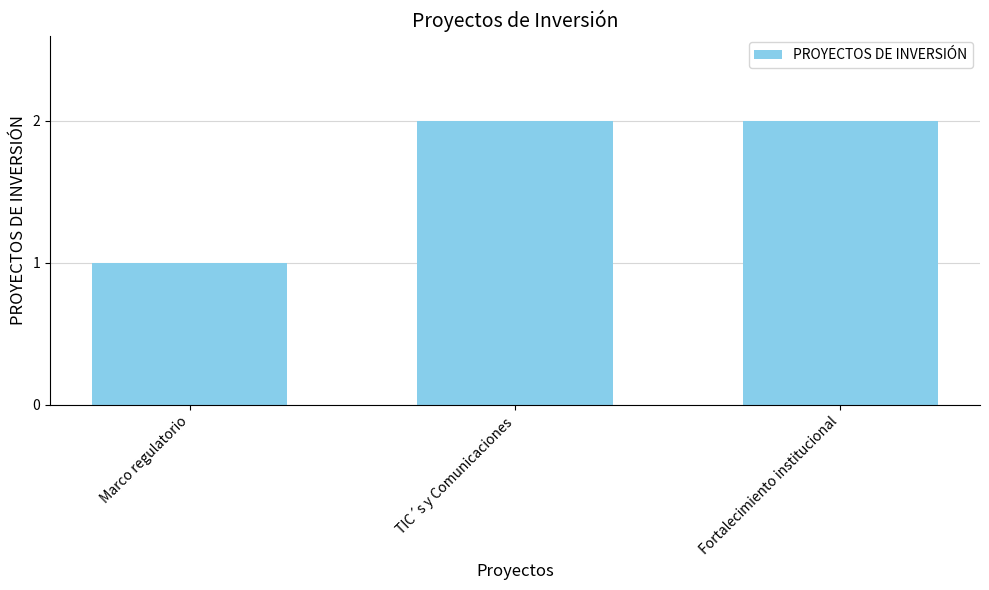

Is it true that the value at TIC´s y Comunicaciones is 3?

False